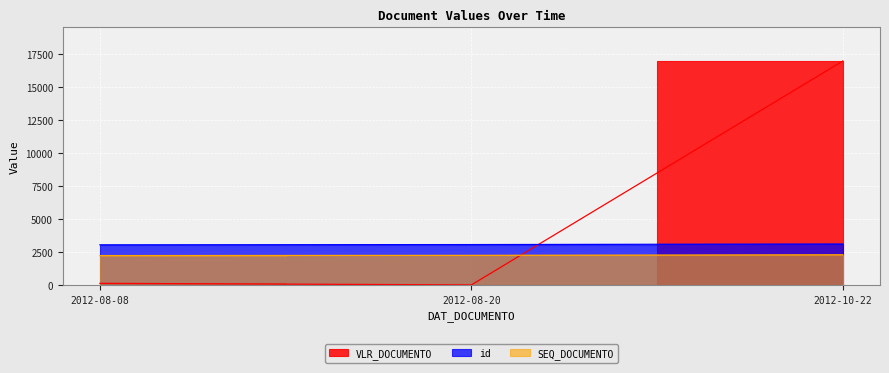

Rank the series by their average value, from lowest to highest.

SEQ_DOCUMENTO, id, VLR_DOCUMENTO